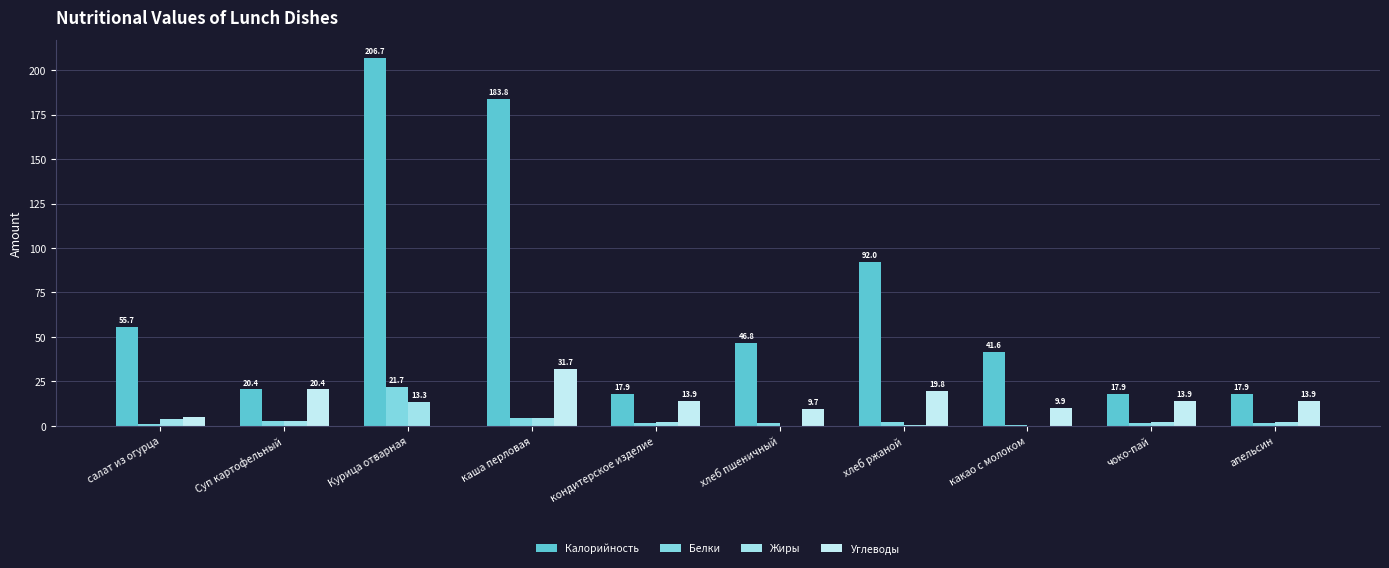

Which category has the highest value across all series?

Курица отварная